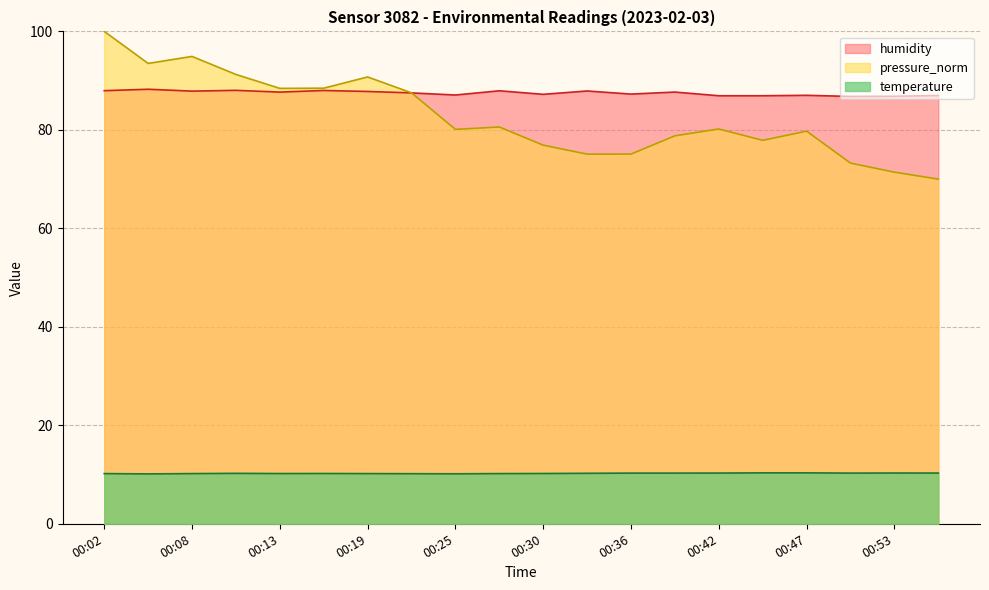

Where is pressure_norm nearest to the value 85?

00:22